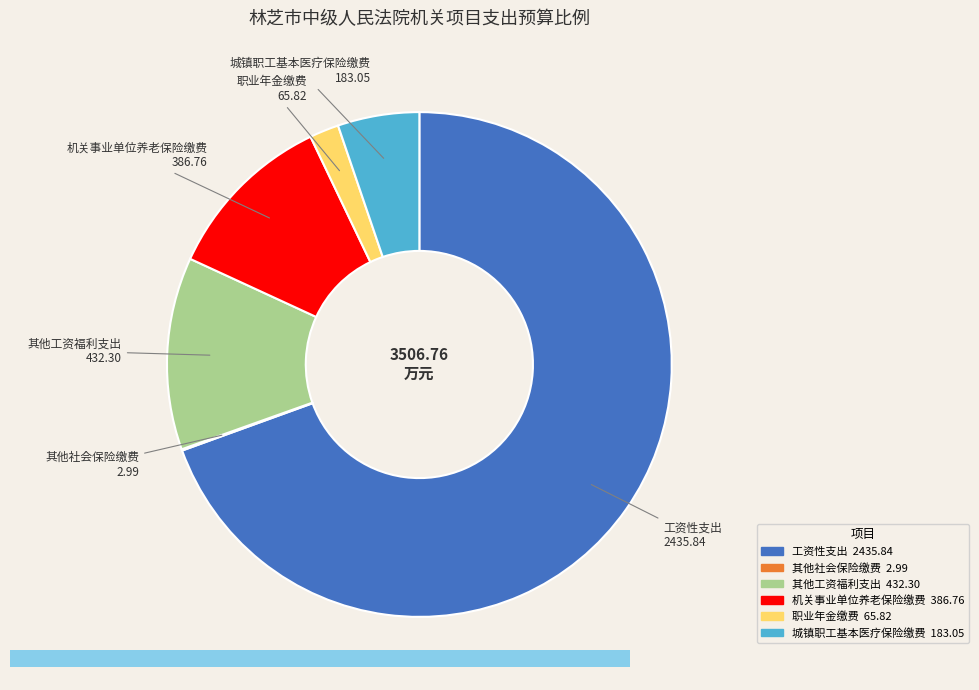

Which slice represents more than half of the pie?

工资性支出